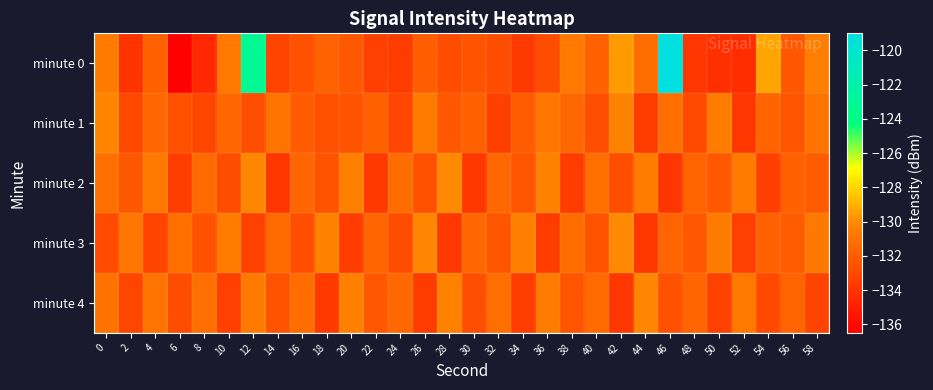

Reading right to left, extract all data points from this chart.

minute 0: 58=-130.4	56=-132.3	54=-129.4	52=-134.3	50=-134.2	48=-133.9	46=-119.1	44=-131.3	42=-129.6	40=-131.8	38=-130.7	36=-132.8	34=-133.7	32=-132.8	30=-132.5	28=-132.8	26=-132.0	24=-133.6	22=-133.4	20=-132.2	18=-131.7	16=-132.5	14=-133.3	12=-123.3	10=-130.7	8=-134.5	6=-136.3	4=-131.8	2=-134.0	0=-130.6
minute 1: 58=-130.9	56=-132.4	54=-131.7	52=-133.8	50=-130.5	48=-132.9	46=-131.2	44=-133.6	42=-130.3	40=-132.7	38=-131.5	36=-130.8	34=-132.1	32=-133.4	30=-131.9	28=-132.2	26=-130.6	24=-133.1	22=-131.8	20=-132.5	18=-132.7	16=-132.1	14=-130.9	12=-132.7	10=-131.5	8=-133.1	6=-132.6	4=-131.5	2=-133.0	0=-130.2
minute 2: 58=-132.1	56=-131.8	54=-133.4	52=-130.6	50=-132.2	48=-131.7	46=-133.9	44=-130.5	42=-132.7	40=-131.2	38=-133.6	36=-130.3	34=-132.4	32=-131.5	30=-133.8	28=-130.1	26=-132.6	24=-131.3	22=-133.7	20=-130.4	18=-132.5	16=-131.6	14=-133.9	12=-130.2	10=-132.8	8=-131.4	6=-133.5	4=-130.7	2=-132.3	0=-131.1
minute 3: 58=-130.7	56=-132.1	54=-131.9	52=-133.4	50=-130.6	48=-132.2	46=-131.7	44=-133.8	42=-130.1	40=-132.5	38=-131.3	36=-133.6	34=-130.4	32=-132.4	30=-131.5	28=-133.7	26=-130.2	24=-132.8	22=-131.6	20=-133.5	18=-130.3	16=-132.7	14=-131.4	12=-133.3	10=-130.5	8=-132.6	6=-131.1	4=-133.2	2=-130.8	0=-132.9
minute 4: 58=-133.2	56=-131.7	54=-132.9	52=-130.7	50=-133.3	48=-131.6	46=-132.6	44=-130.2	42=-133.8	40=-131.4	38=-132.4	36=-130.5	34=-133.5	32=-131.1	30=-132.7	28=-130.3	26=-133.6	24=-131.5	22=-132.2	20=-130.4	18=-133.7	16=-131.3	14=-132.5	12=-130.6	10=-133.4	8=-131.2	6=-132.8	4=-130.9	2=-133.1	0=-131.0